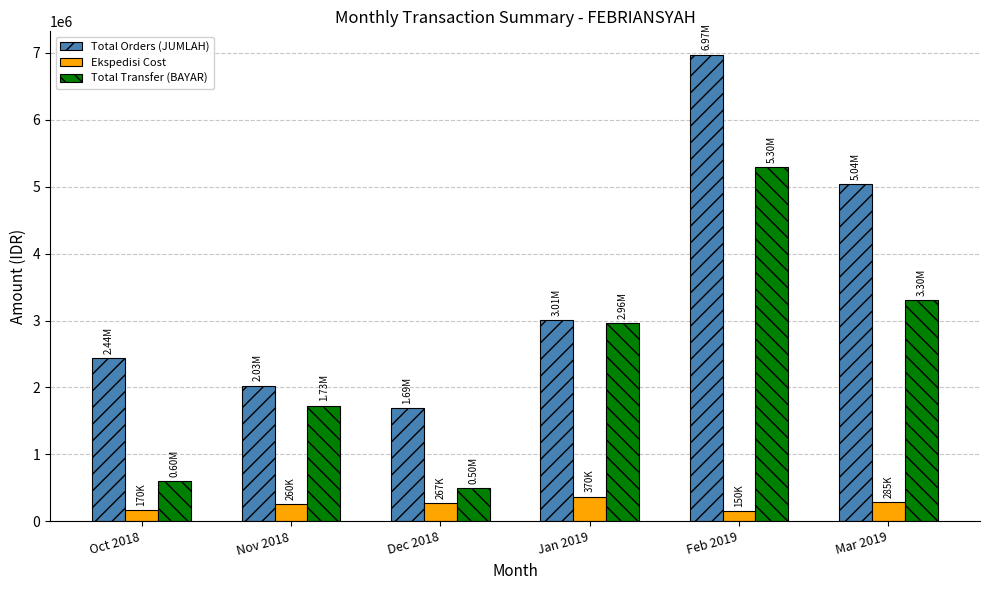

At which category is the sum across all series the highest?

Feb 2019